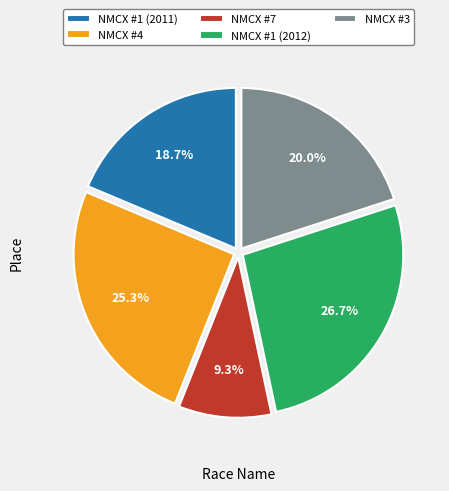

True or false: NMCX #7 accounts for 3% of the total.

False